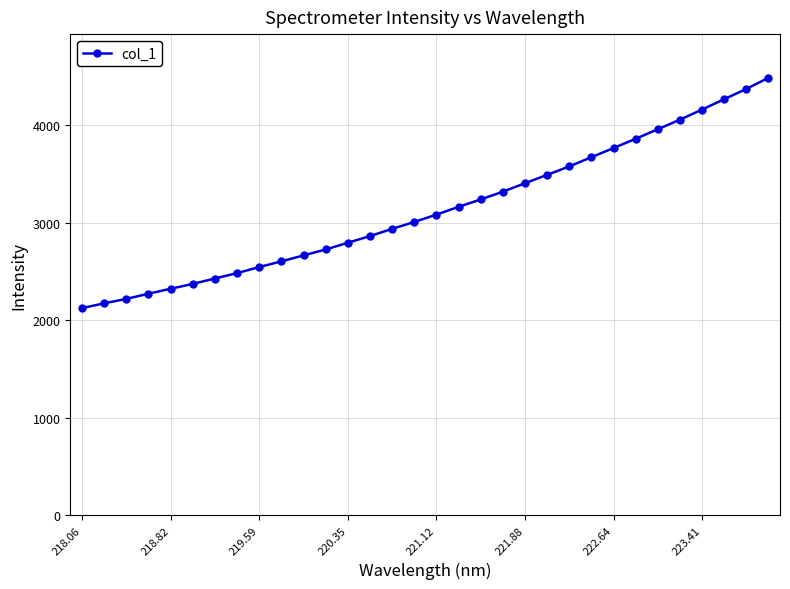

What is the value of the 21st point from the left?

3404.5